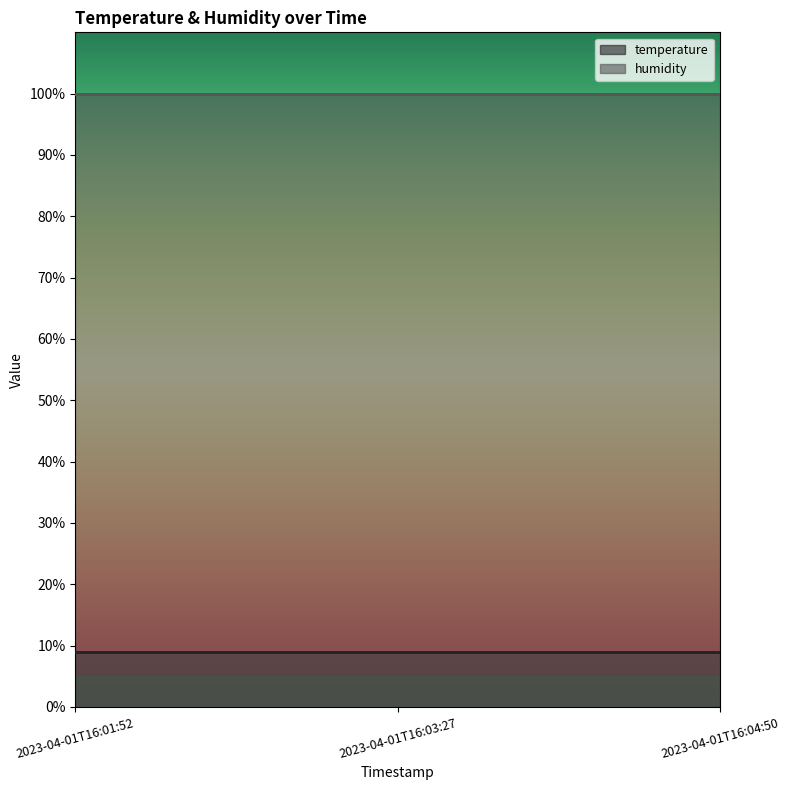

Is the value of temperature at 2023-04-01T16:03:27 greater than the value of humidity at 2023-04-01T16:04:50?

No